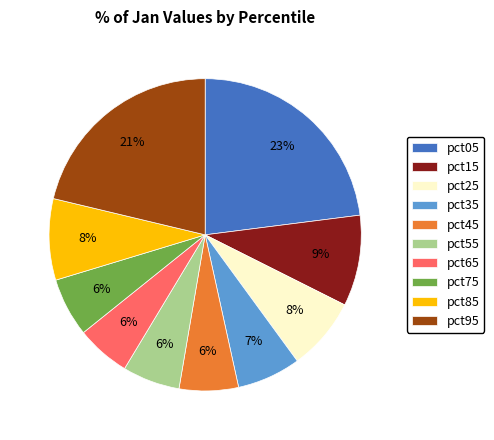

Which slice is the largest?

pct05